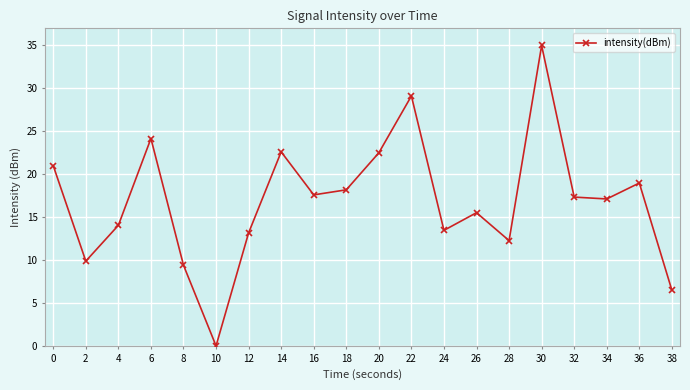

How many lines are shown in the chart?

1